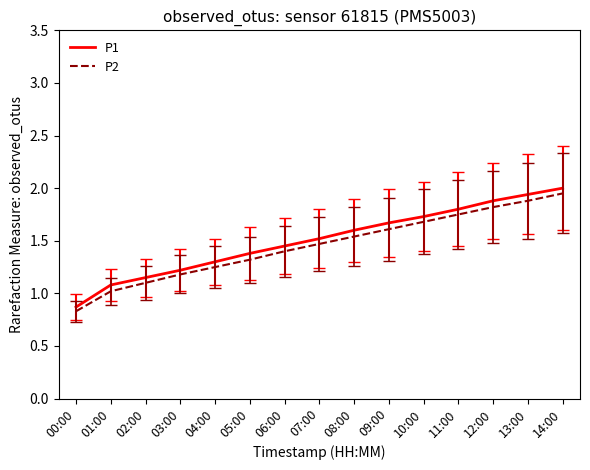

What is the total value across all series at 00:00?

1.7